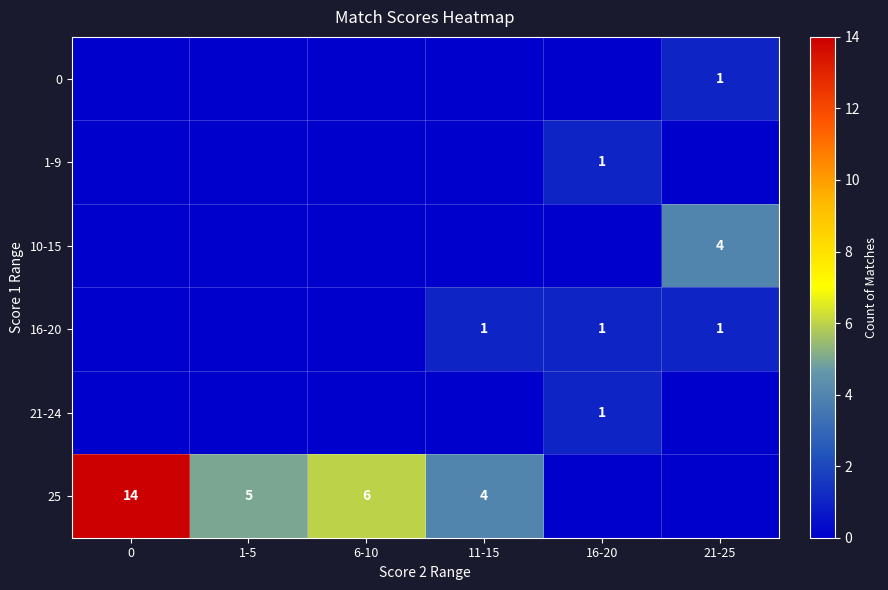

What is the sum of all row_2 values?

4